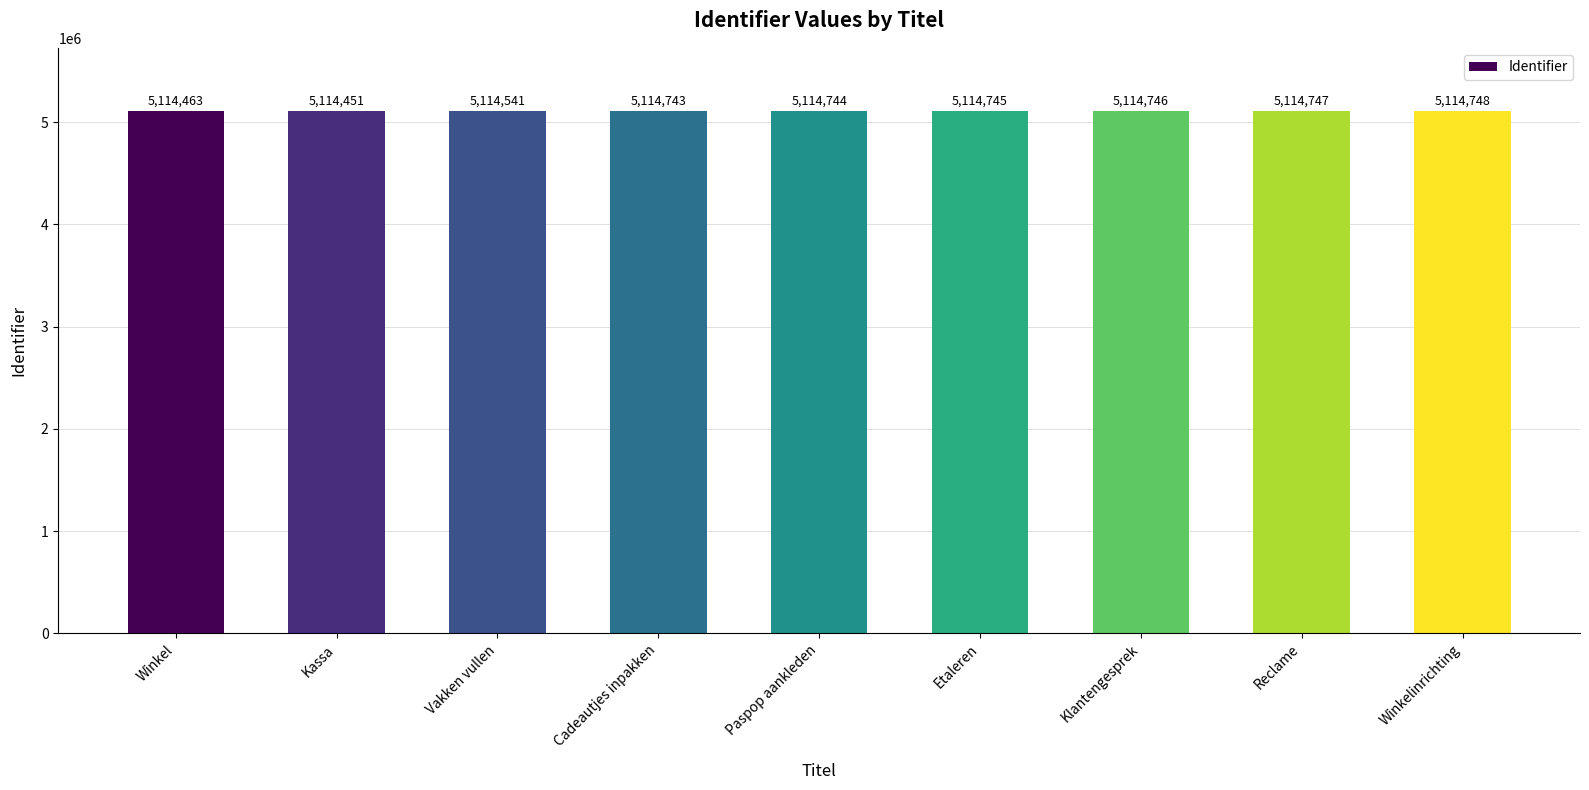

What position from the left is Kassa?

2